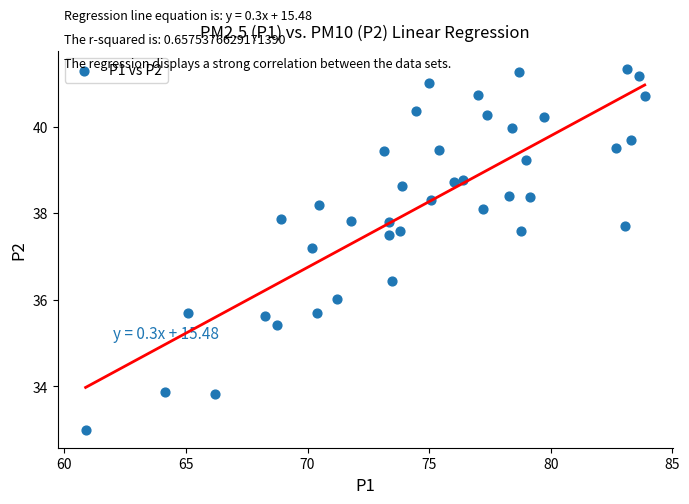

What Y value in the scatter plot is closest to 37?

37.2